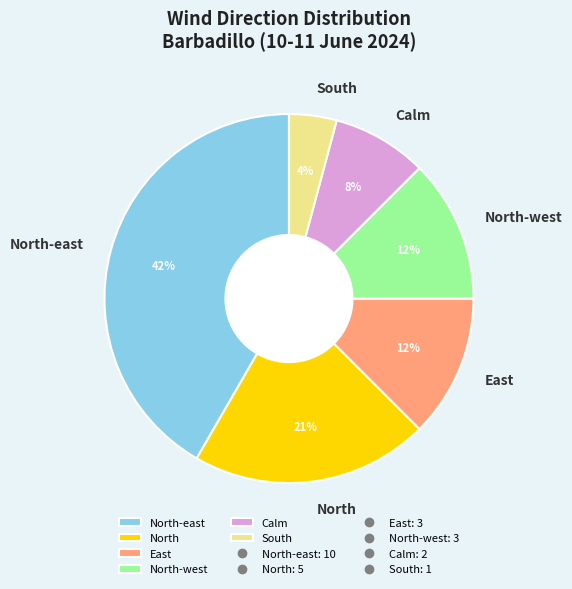

Between Calm and North, which is larger?

North